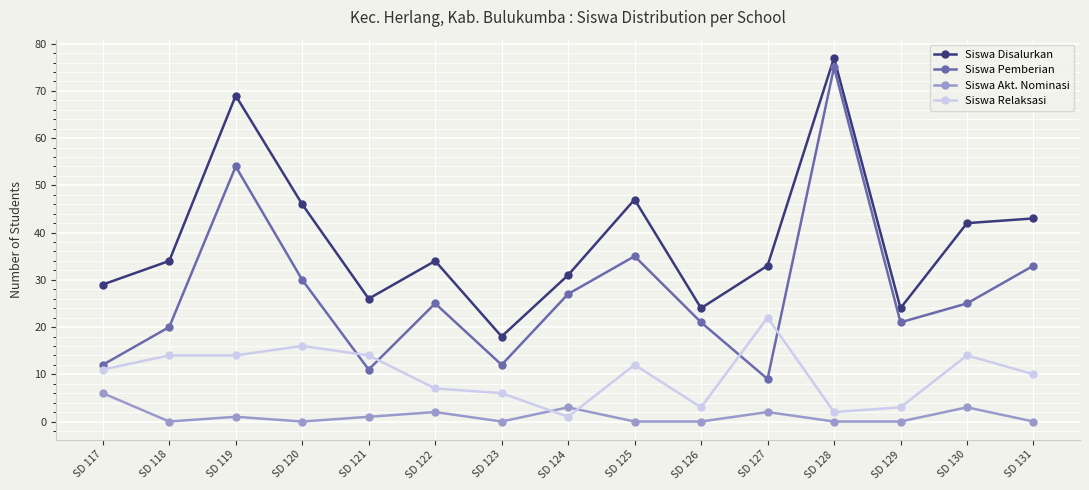

What is the average value of the Siswa Disalurkan series?

38